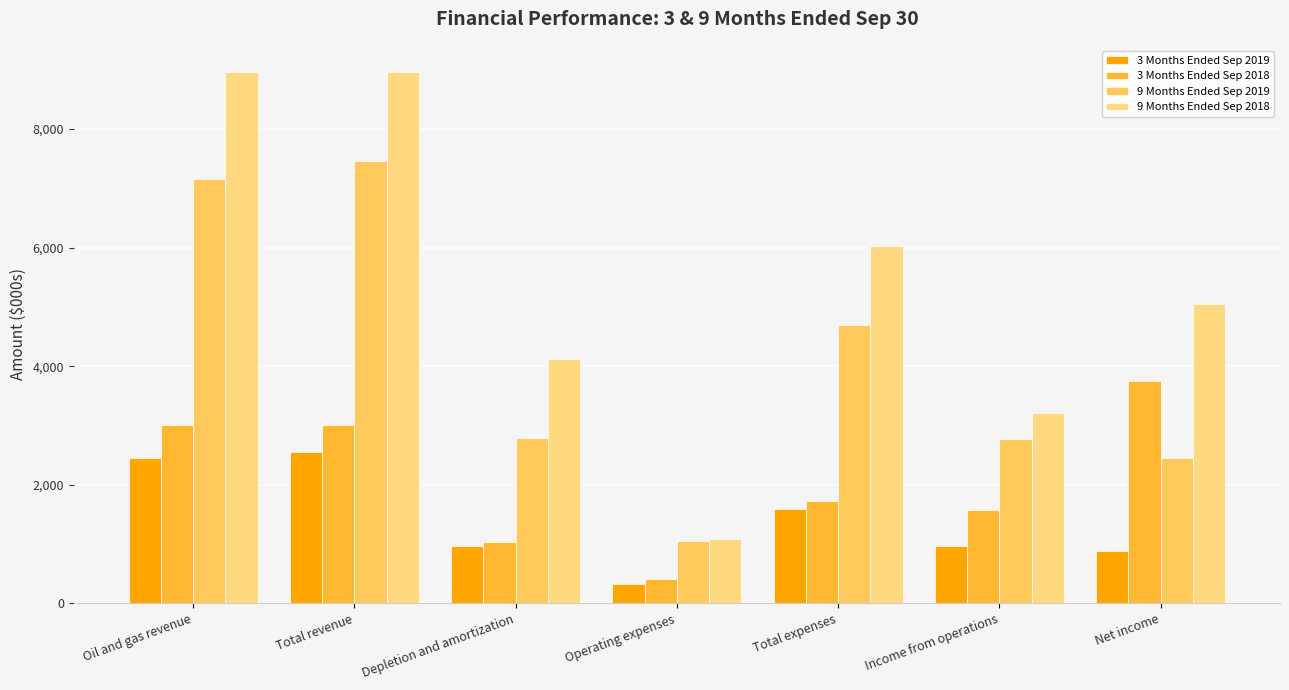

At which category is the sum across all series the highest?

Total revenue